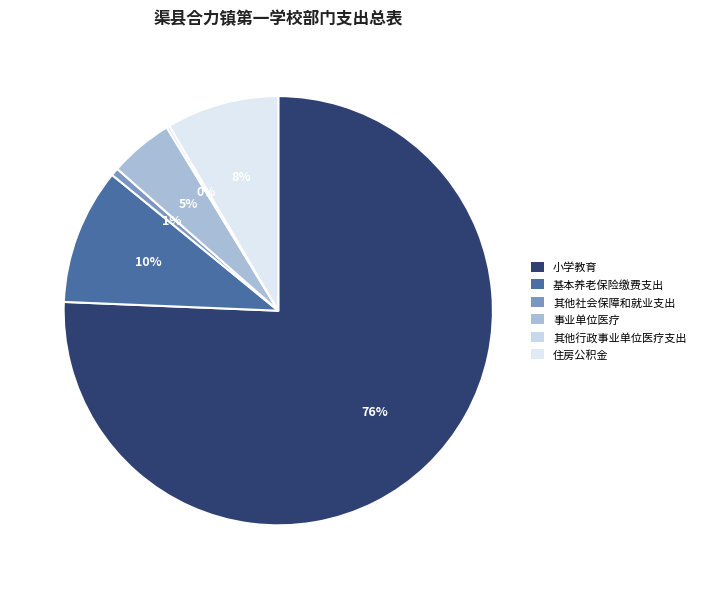

To the nearest percent, what is the average slice percentage?

17%